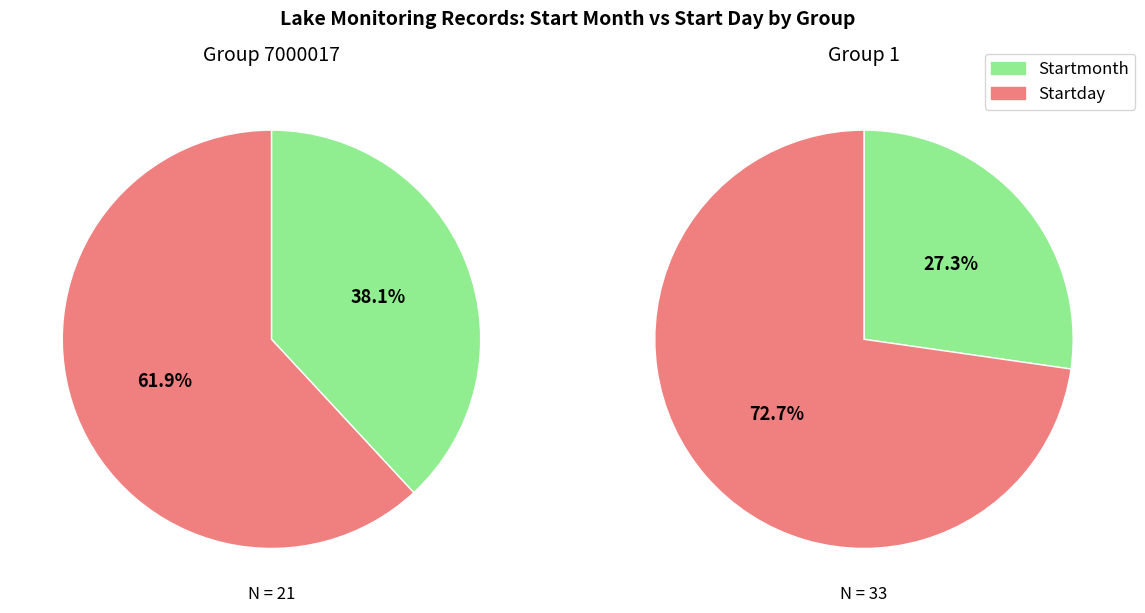

Which category has the biggest portion of the pie?

Startday